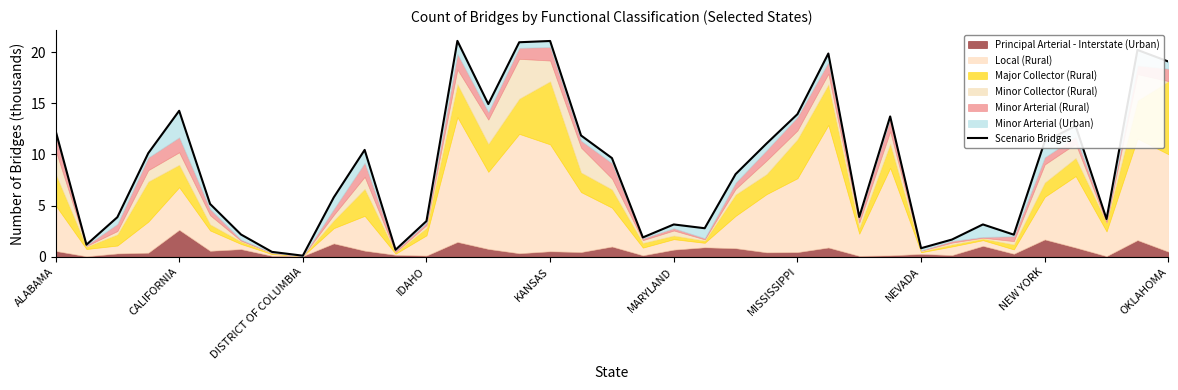

How many lines are shown in the chart?

1